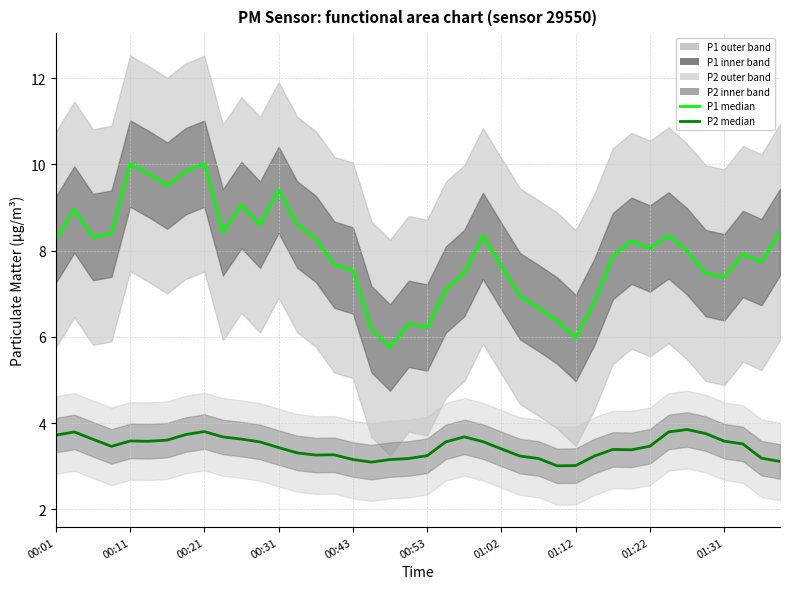

Rank the series by their average value, from highest to lowest.

P1 median, P2 median